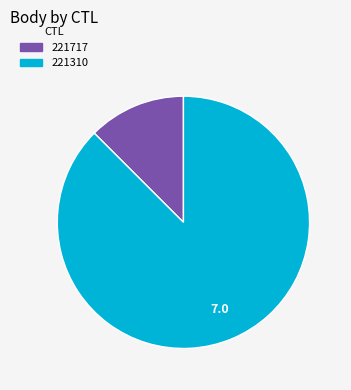

Rank the categories by value from lowest to highest.

221717, 221310